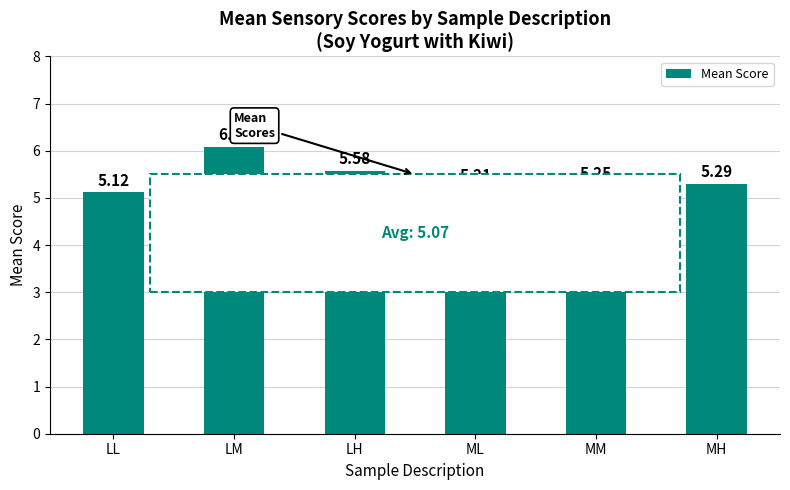

Is it true that the value at LM is 10.0?

False